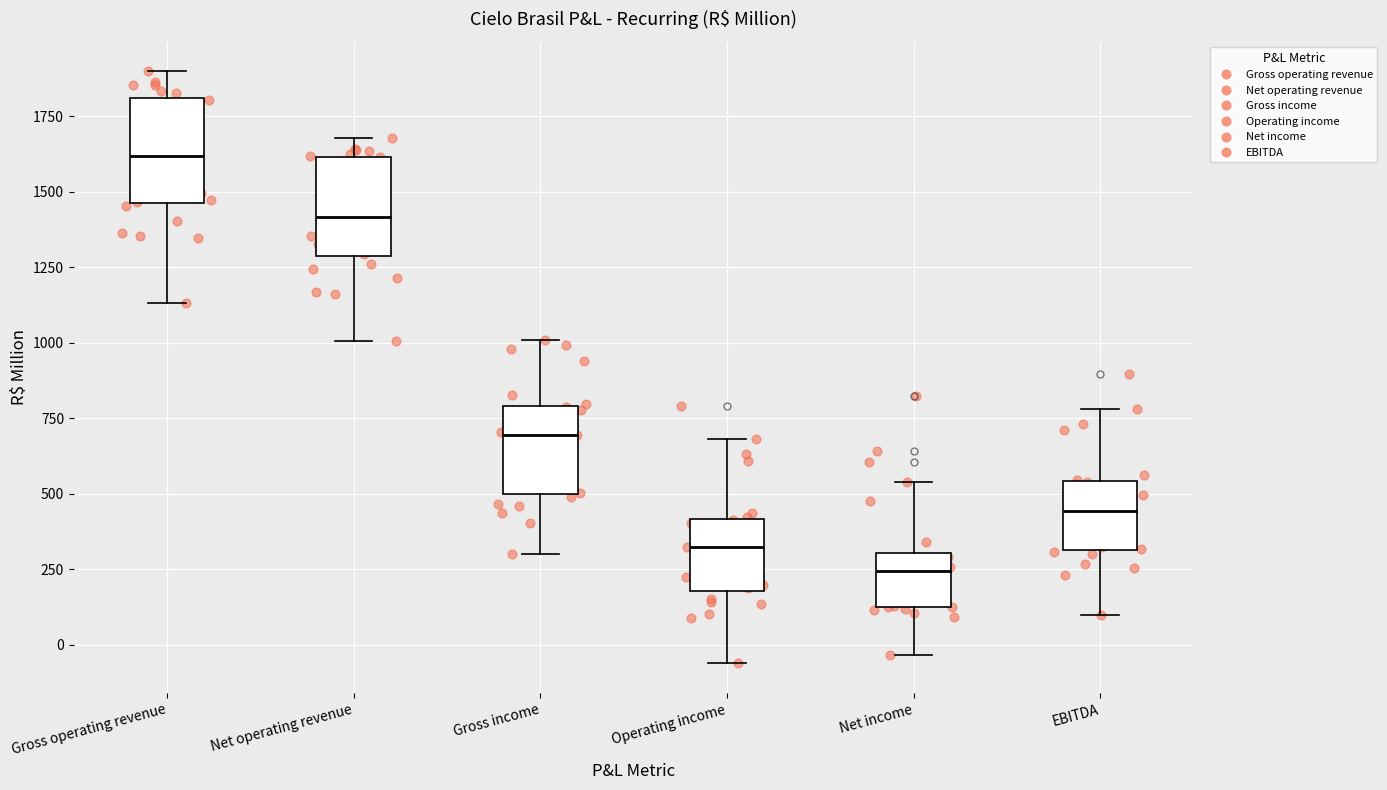

Which box's median line is the lowest?

Net income